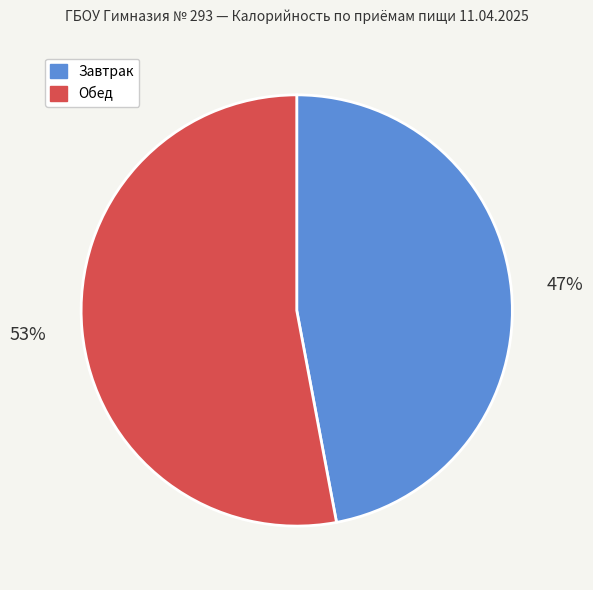

To the nearest percent, what portion does Завтрак represent?

47%